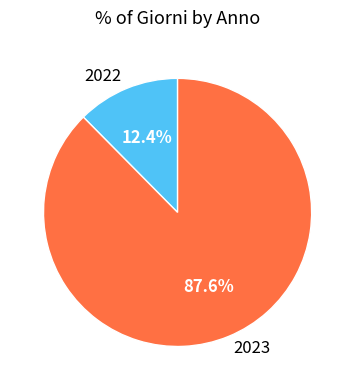

How much of the chart is everything except 2022?

87.6%